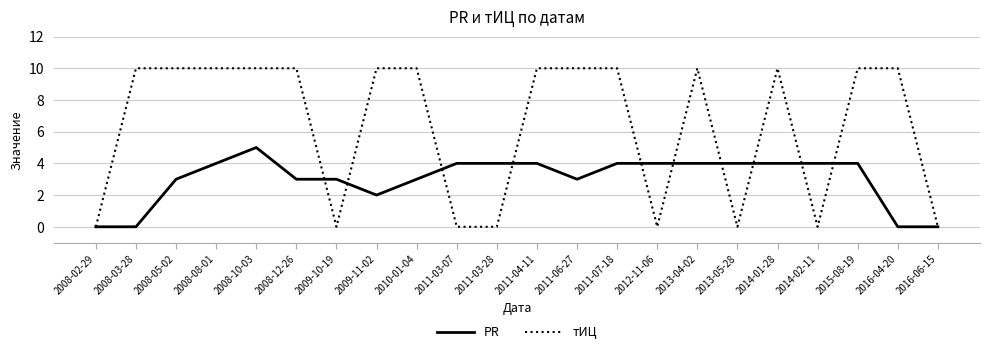

Which series has the largest total across all categories?

тИЦ